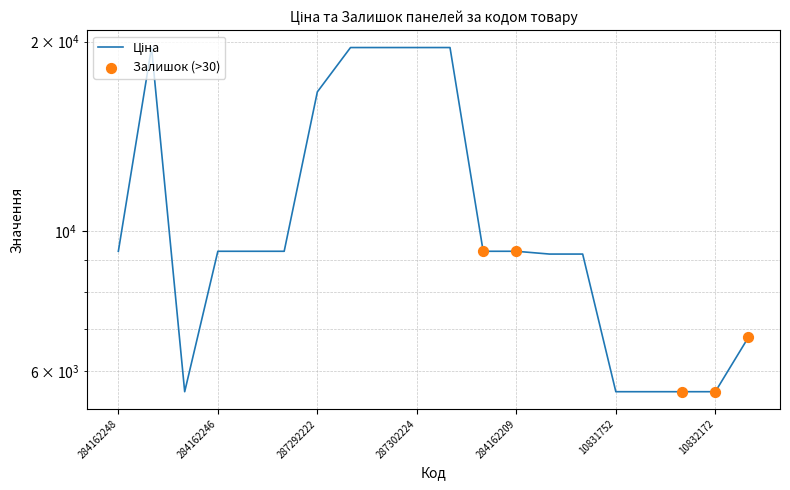

Approximately how many times larger is the value at 284162245 compared to 284162210?

1.0